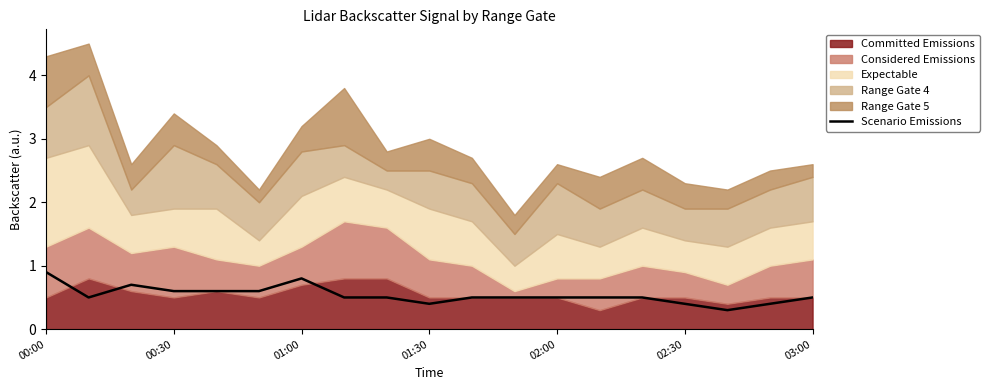

What is the difference between the maximum and minimum values?

0.6